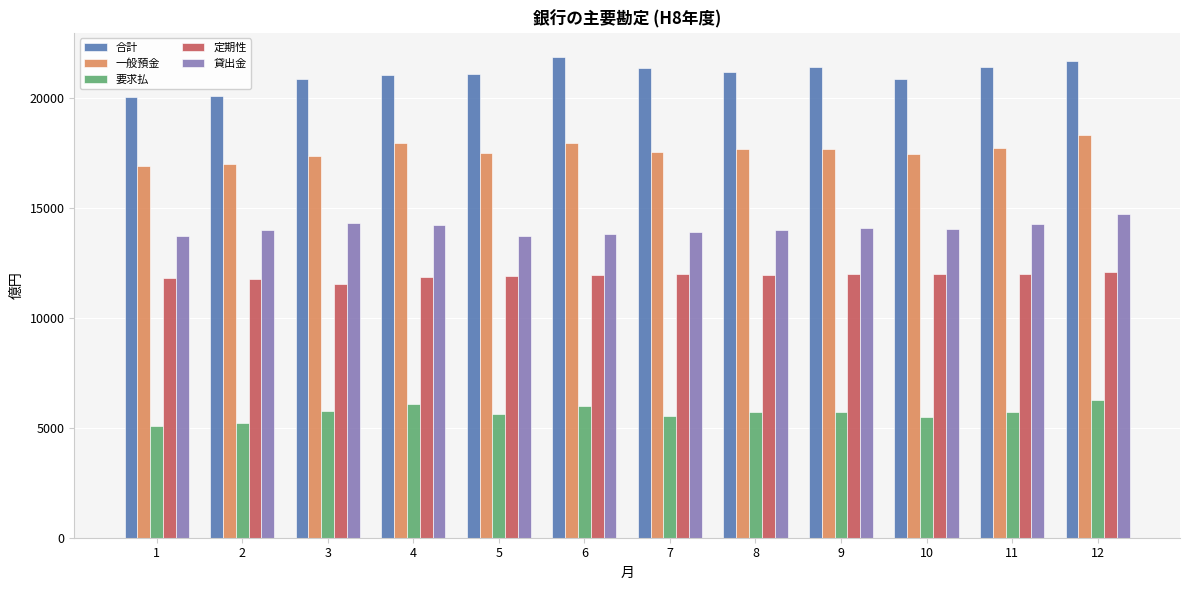

The value of 一般預金 at 5 is 17494. True or false?

True